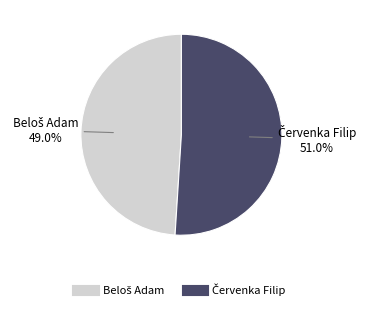

Does any single category account for the majority?

Yes